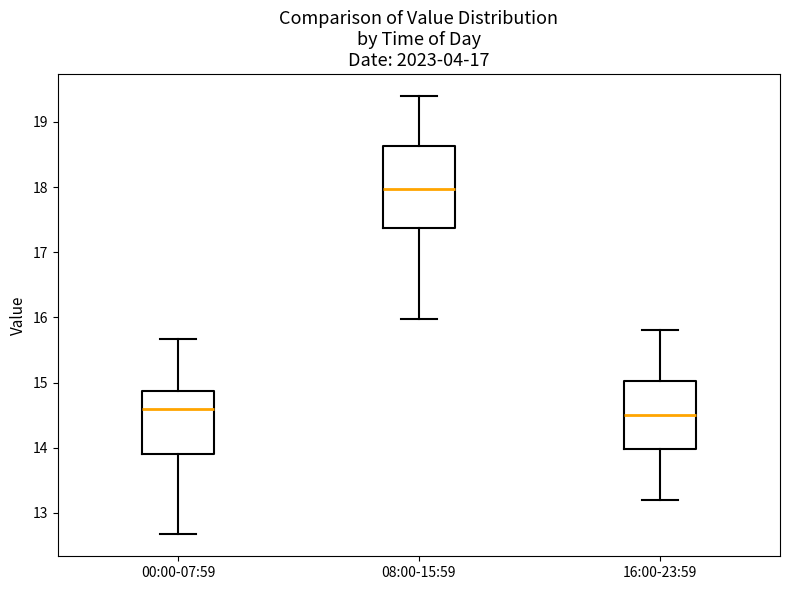

Comparing the boxes themselves (not the whiskers), which one is the tallest?

08:00-15:59